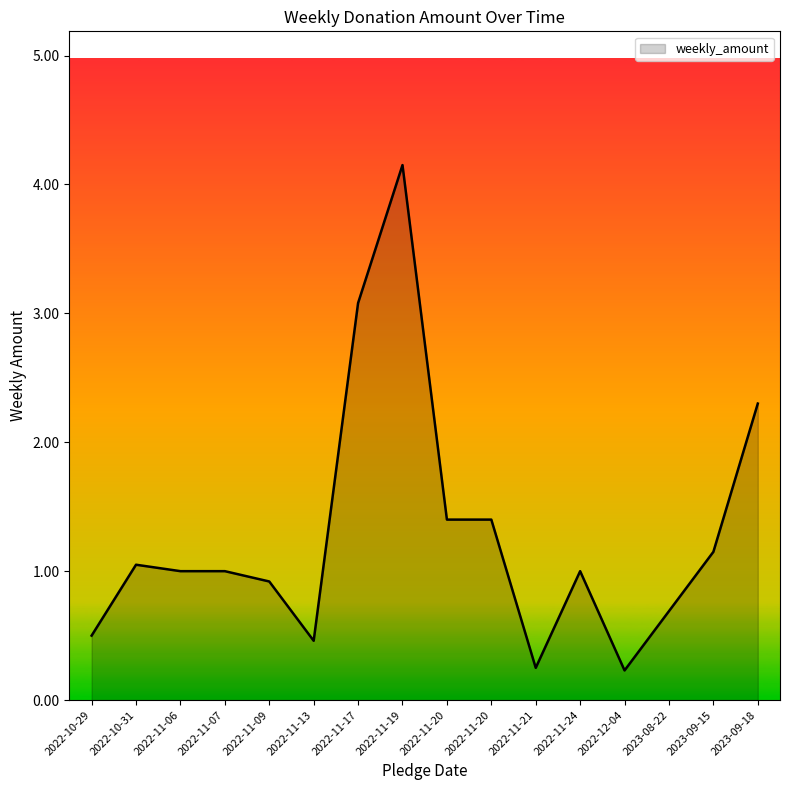

What is the greatest value displayed?

4.2